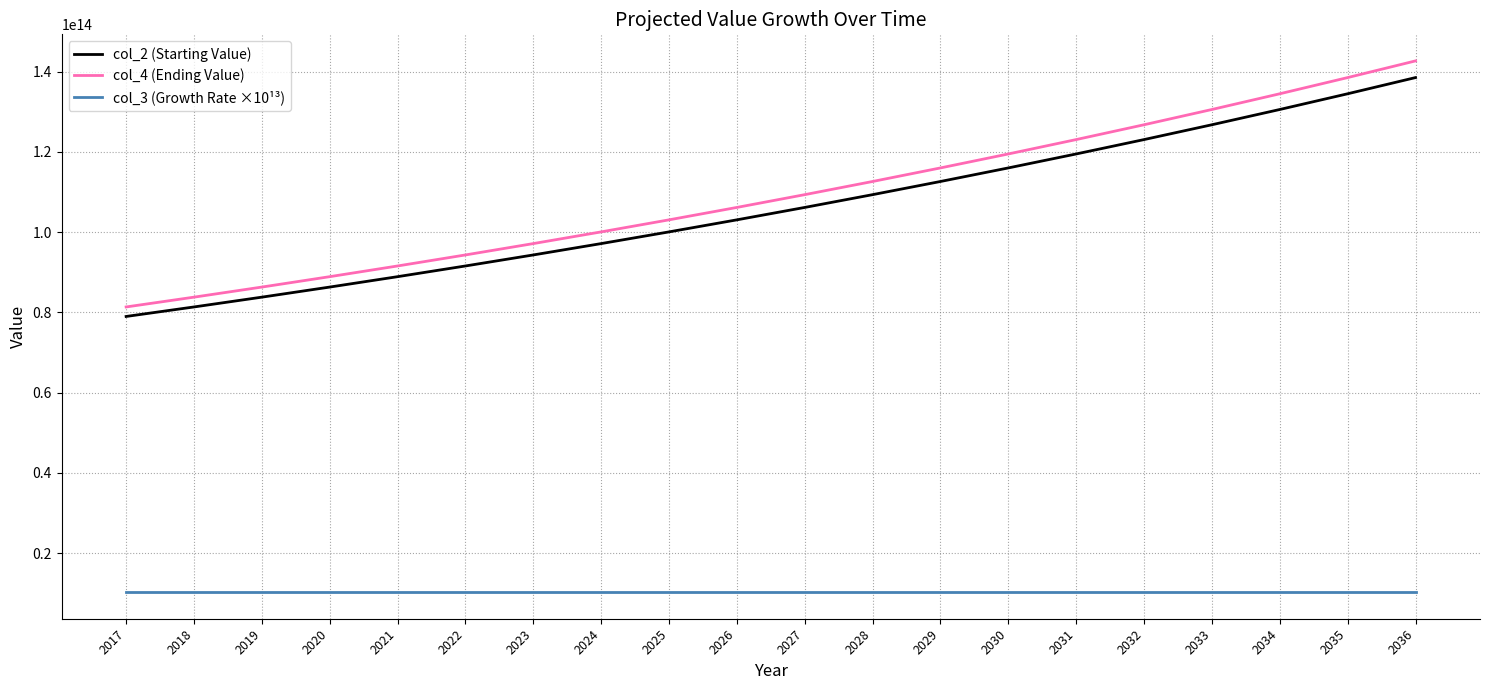

What are all the series names shown in the legend?

col_2 (Starting Value), col_4 (Ending Value), col_3 (Growth Rate ×10¹³)